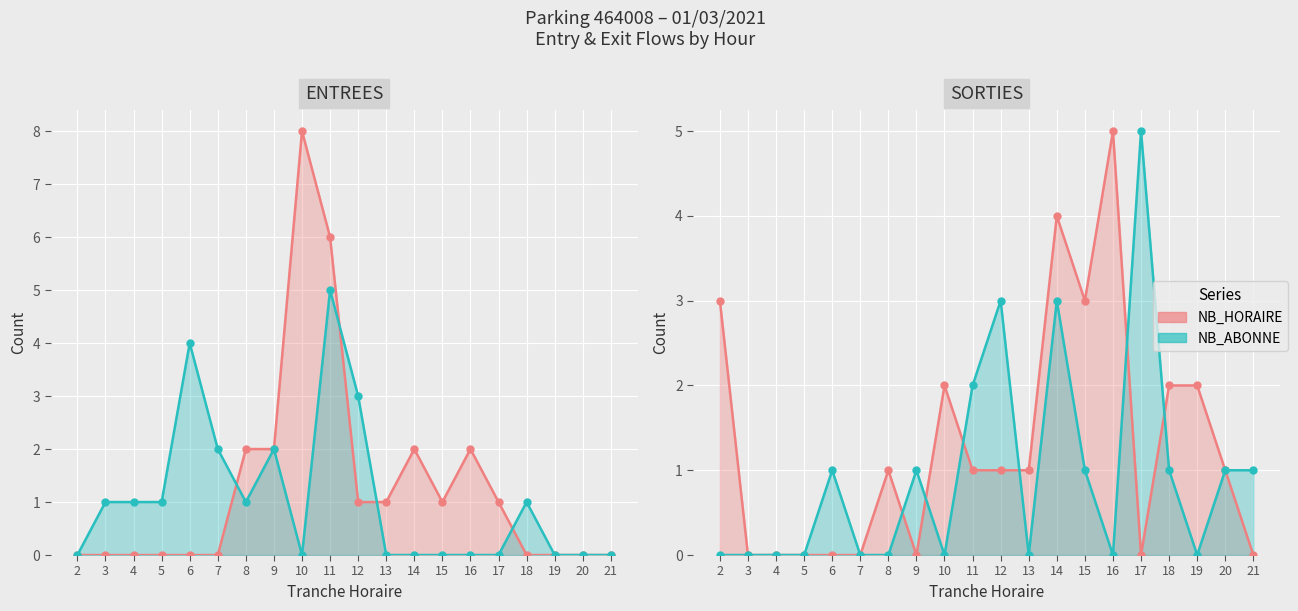

At how many categories does at least one series exceed 0?

16